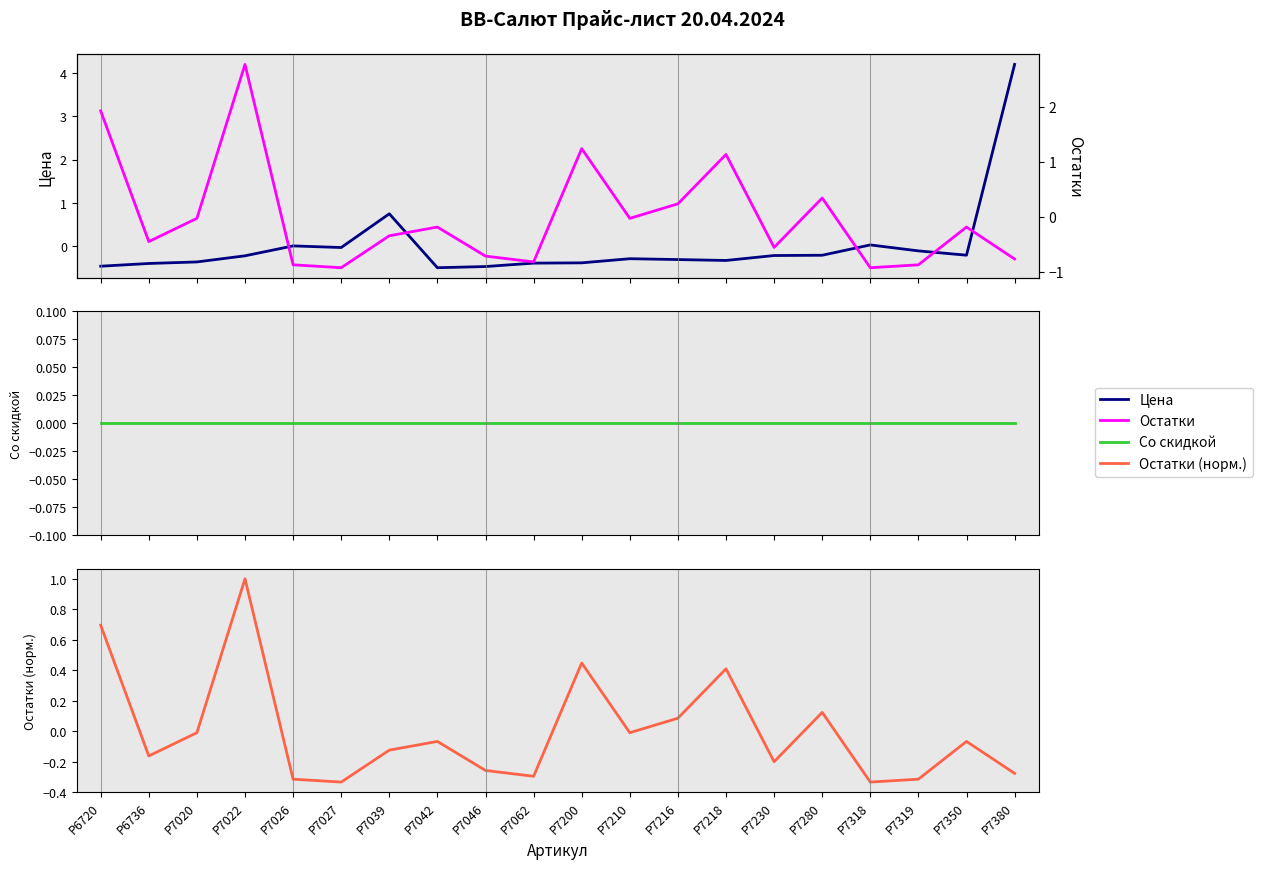

Count the number of categories in the chart.

20